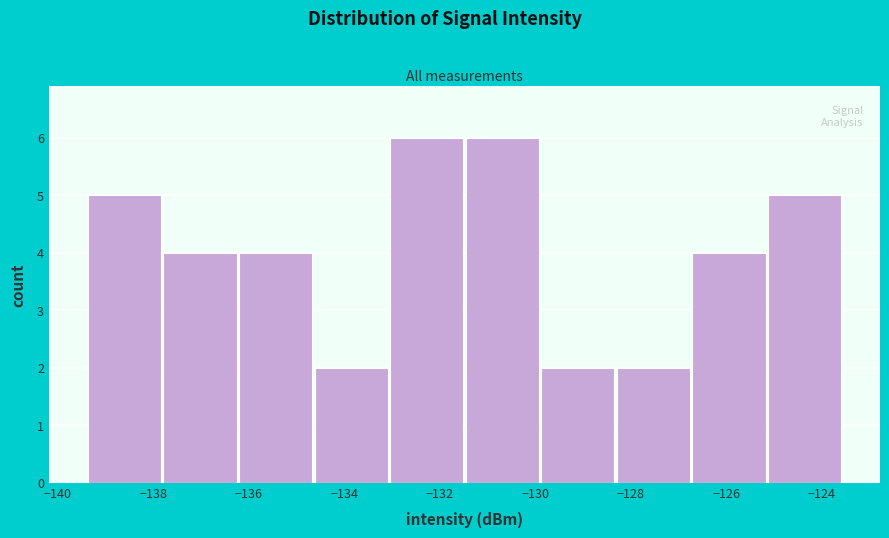

Reading left to right, transcribe this chart: for each bar, give the range it covers on the x-axis and its height. Neither the bar edges nor the heights are printed on the chart, so give them approximately, as read against the axes.

-139.4 to -137.8: 5
-137.8 to -136.2: 4
-136.2 to -134.6: 4
-134.6 to -133.0: 2
-133.0 to -131.4: 6
-131.4 to -130.0: 6
-130.0 to -128.4: 2
-128.4 to -126.8: 2
-126.8 to -125.2: 4
-125.2 to -123.6: 5